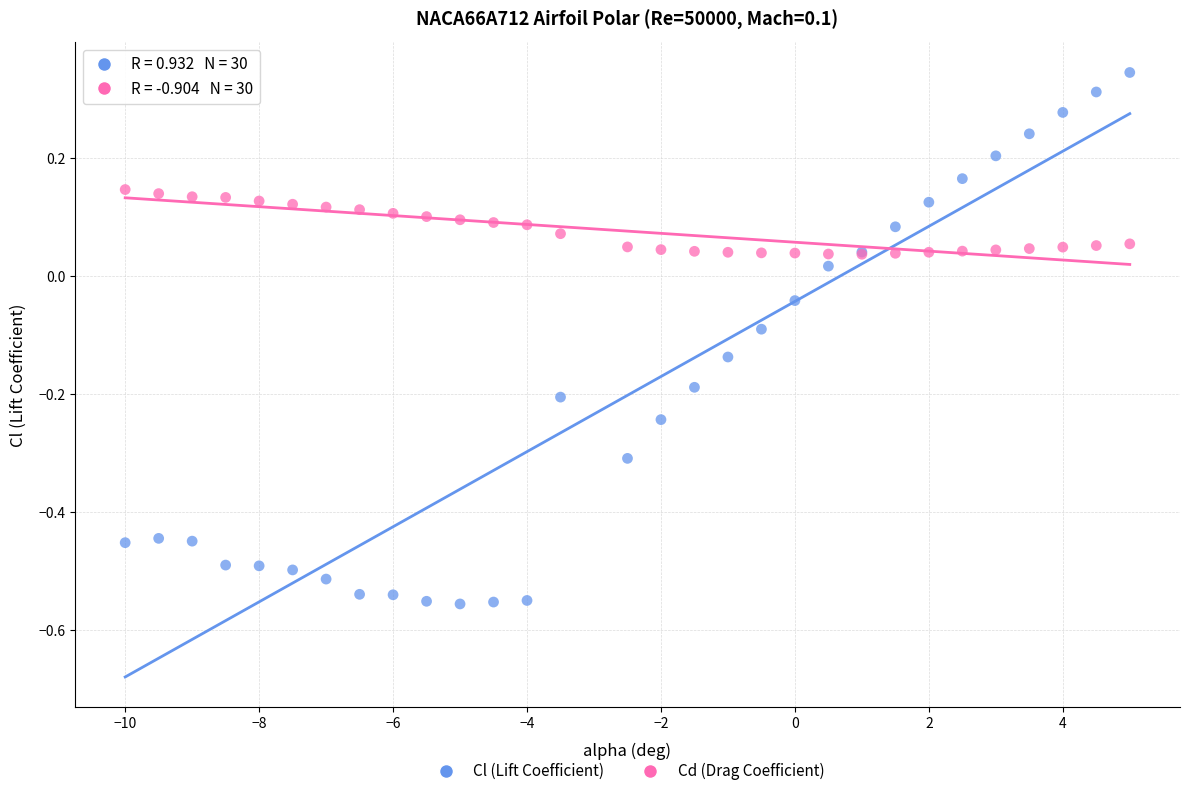

What are all the series names shown in the legend?

Cl (Lift Coefficient), Cd (Drag Coefficient)